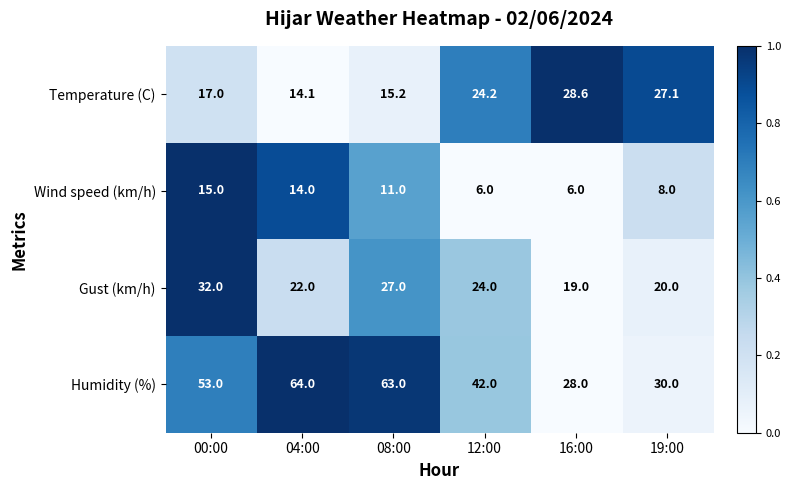

The Gust (km/h) series shows 16.0 at 08:00. True or false?

False